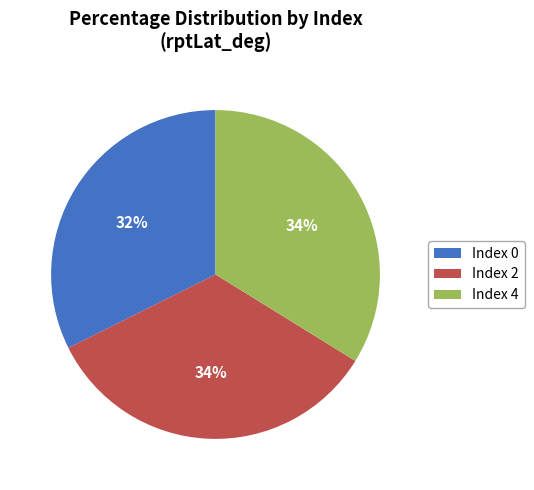

Is there a majority slice in this chart?

No